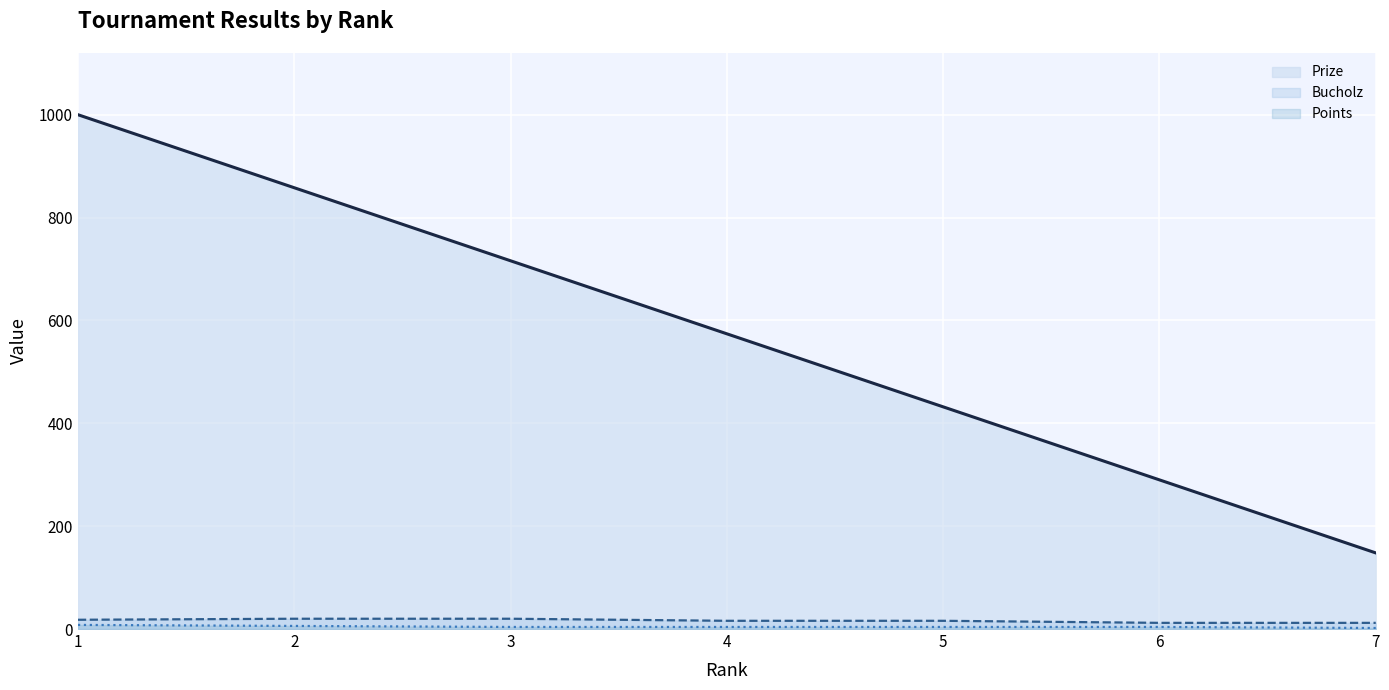

Which series has the largest range (max minus min)?

Prize